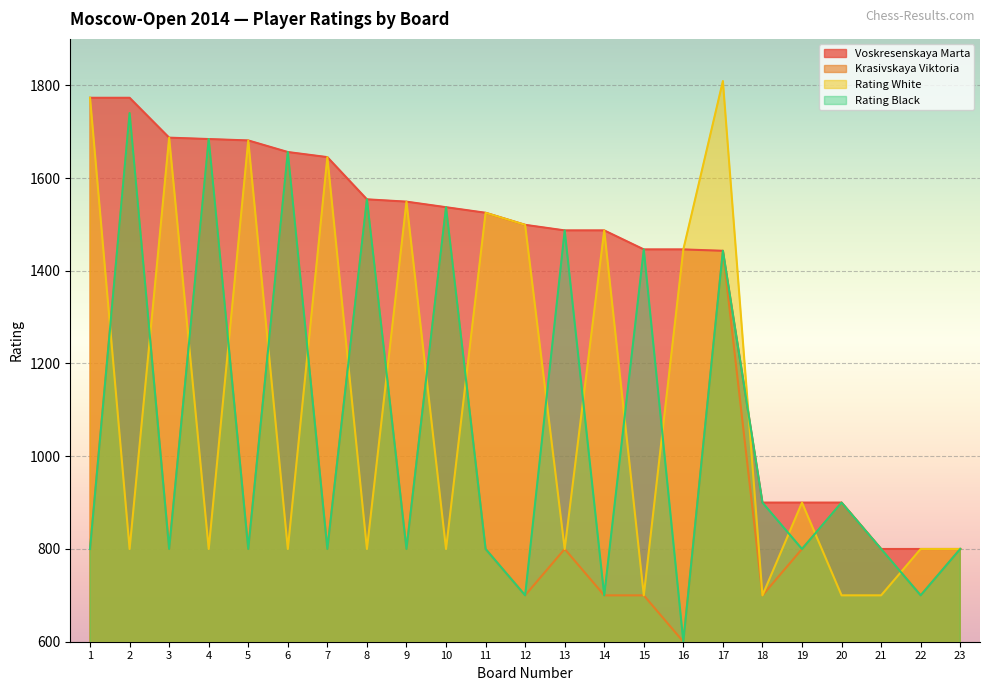

What are all the series names shown in the legend?

Voskresenskaya Marta, Krasivskaya Viktoria, Rating White, Rating Black